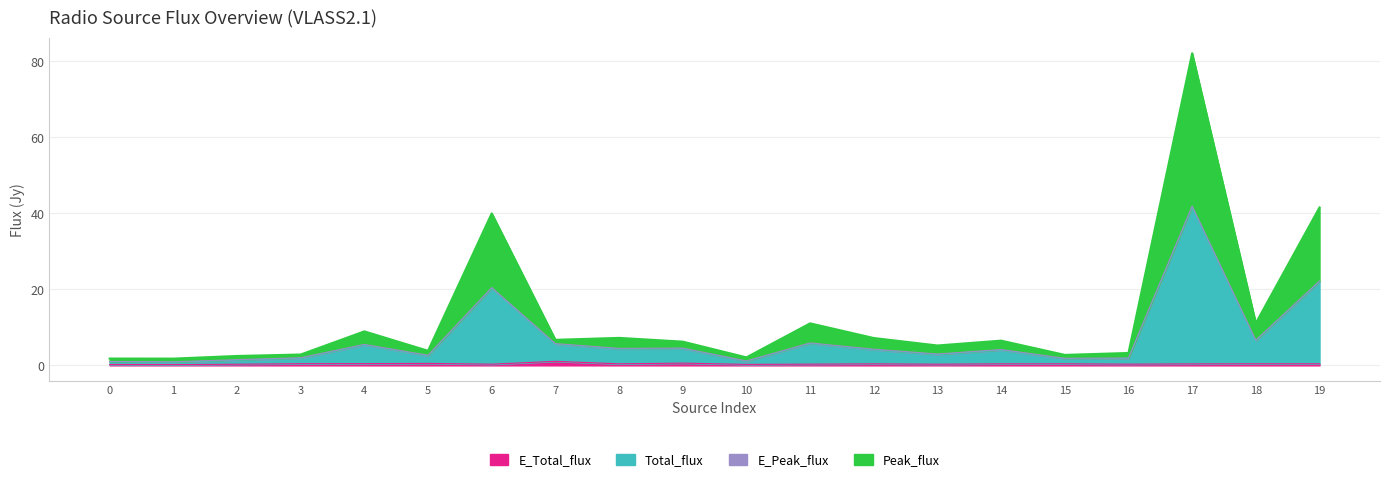

What value does the Total_flux series have at 16?

1.8